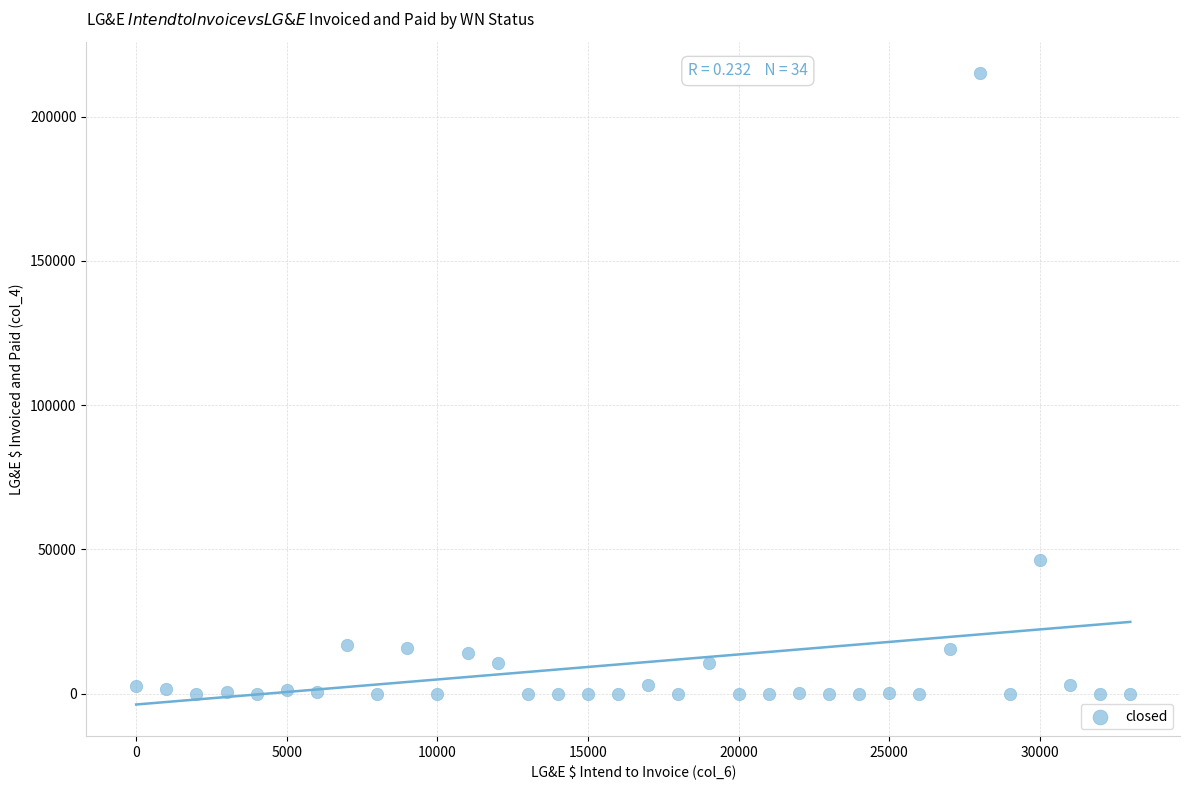

What Y value in the scatter plot is closest to 107524?

46276.0